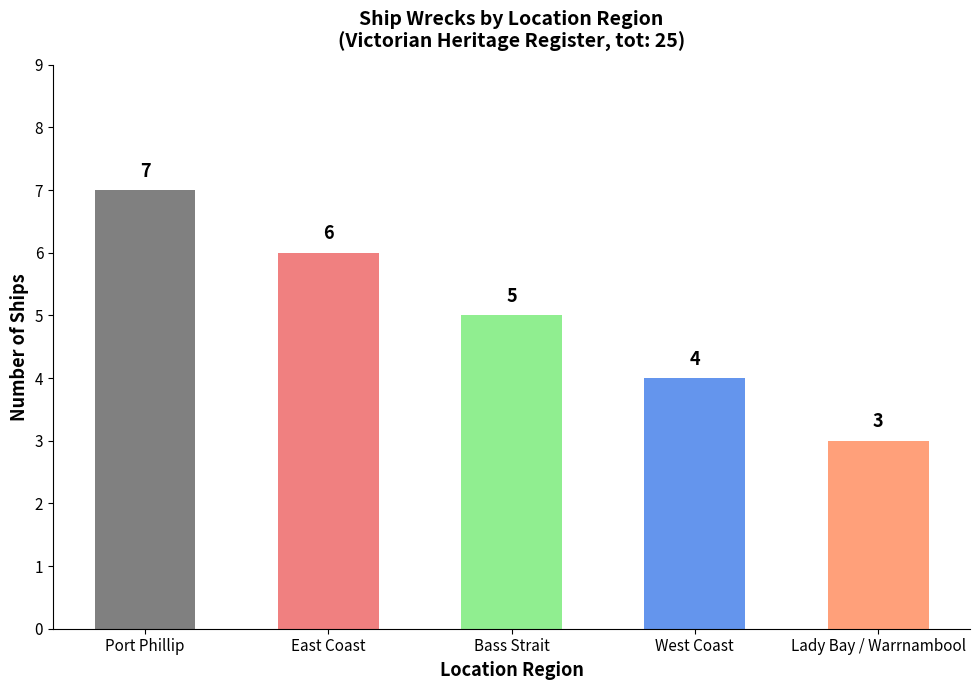

Reading left to right, extract all data points from this chart.

Port Phillip=7	East Coast=6	Bass Strait=5	West Coast=4	Lady Bay / Warrnambool=3